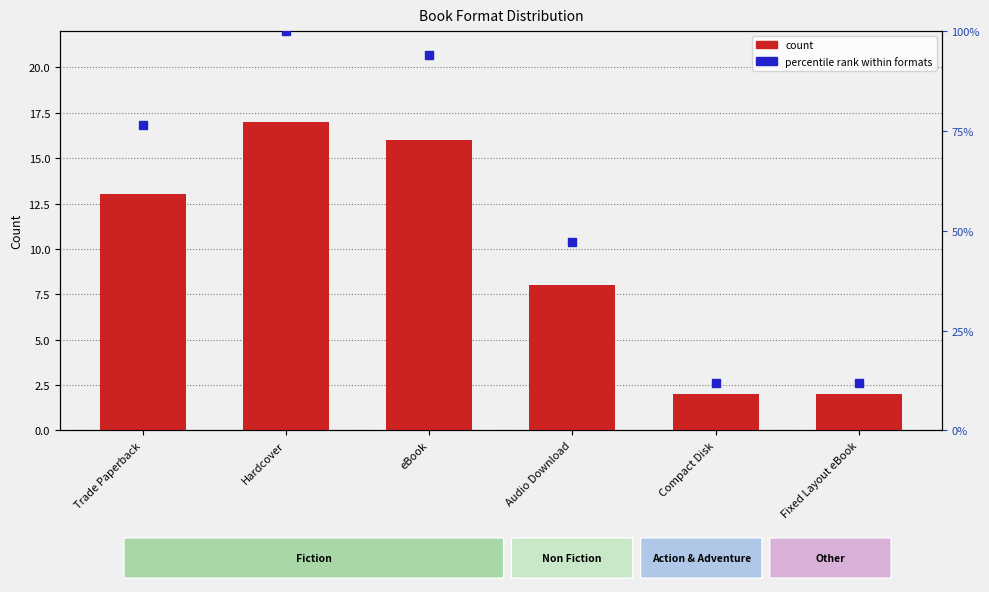

What is the change in value from Trade Paperback to Hardcover?

+4